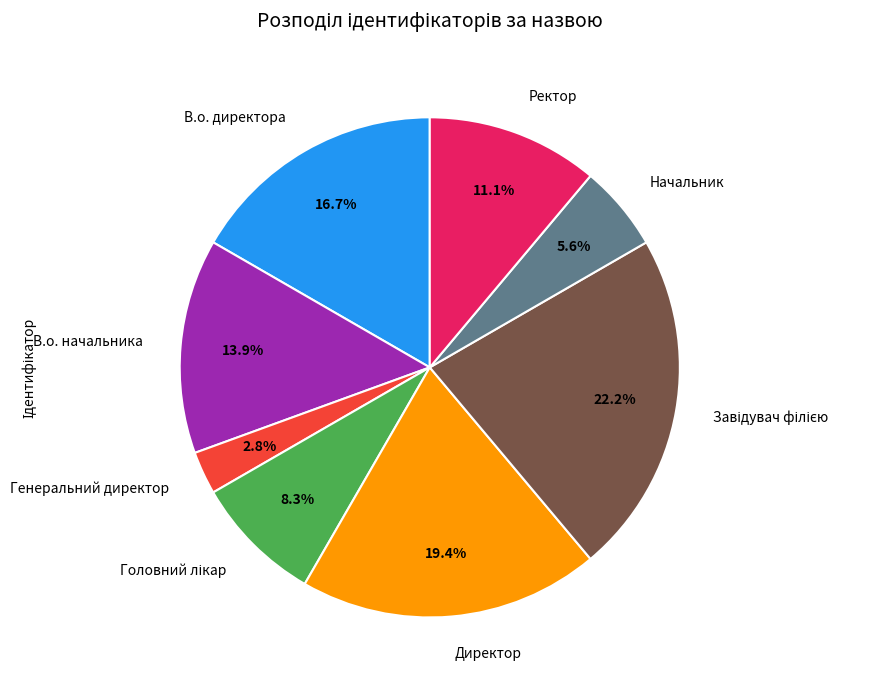

What portion of the pie excludes Ректор?

88.9%